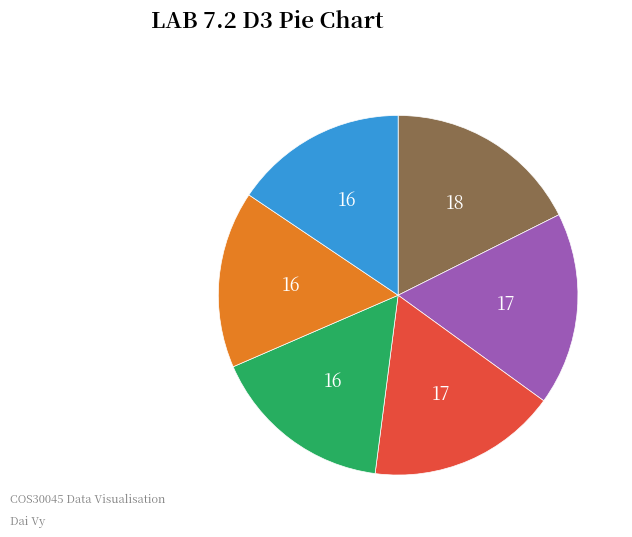

Is there a majority slice in this chart?

No